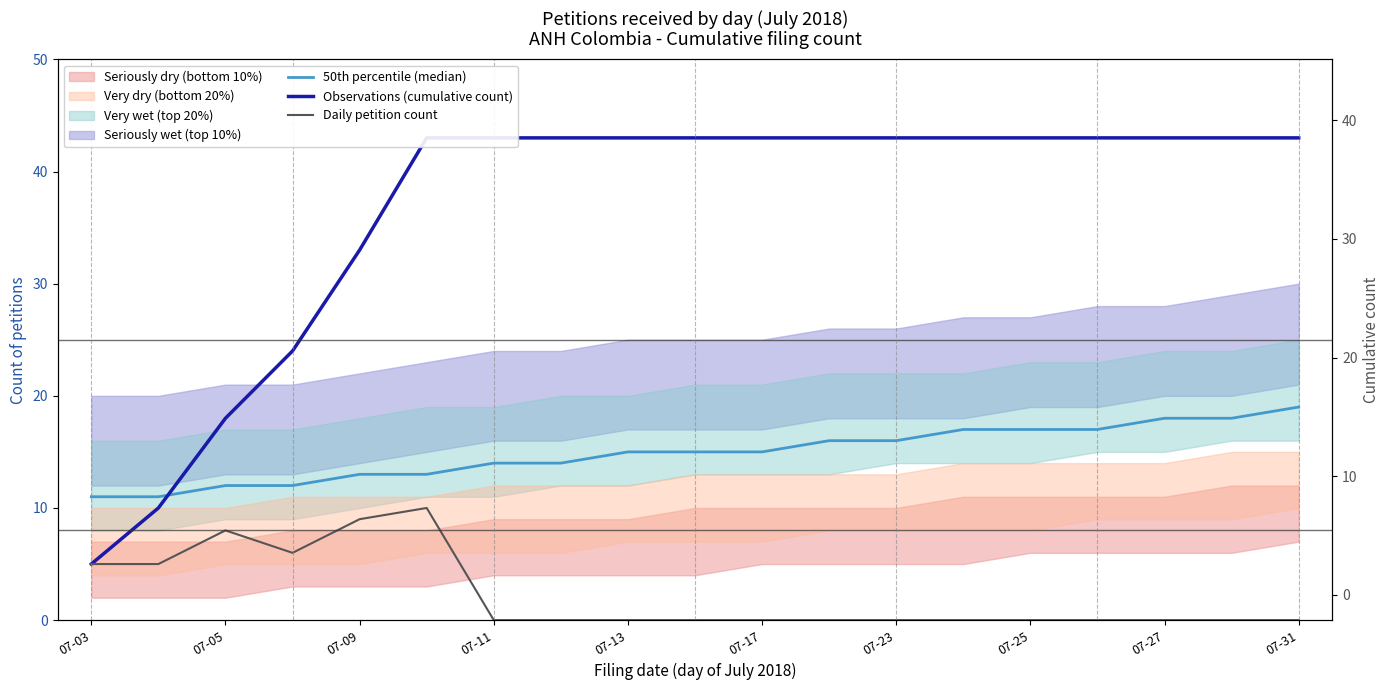

What is the value of the Observations (cumulative count) point at the 5th from the left?

33